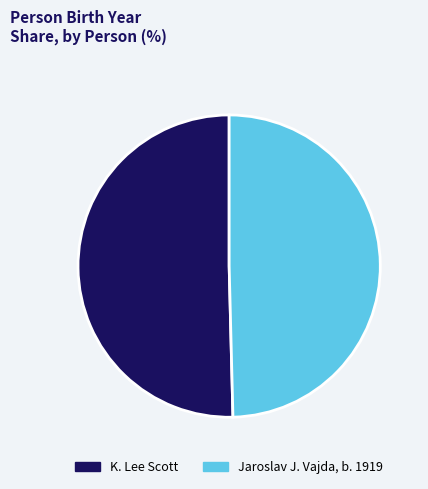

How many slices are in this pie chart?

2